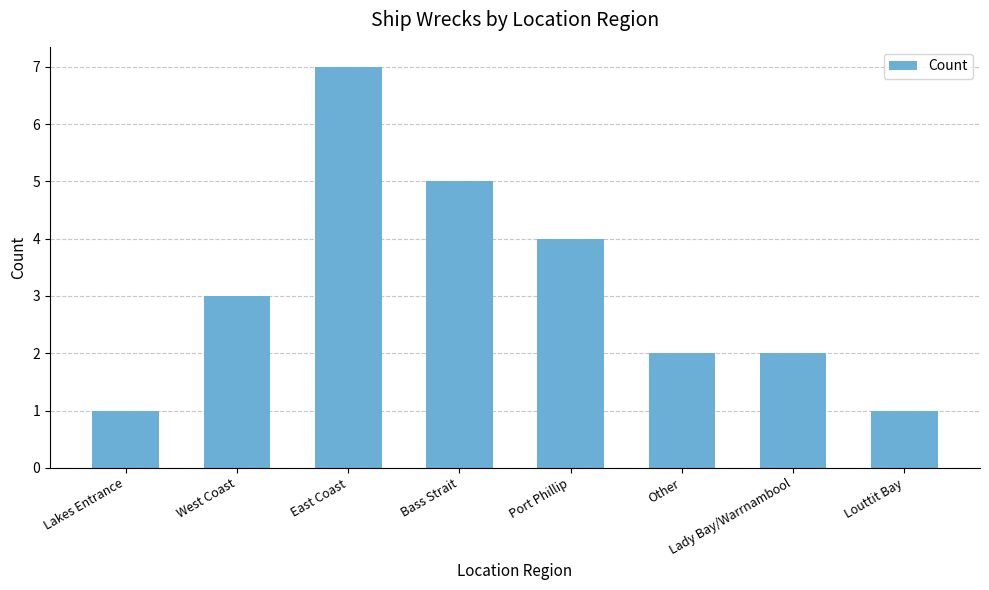

What is the ratio of the value at Other to the value at West Coast?

0.7